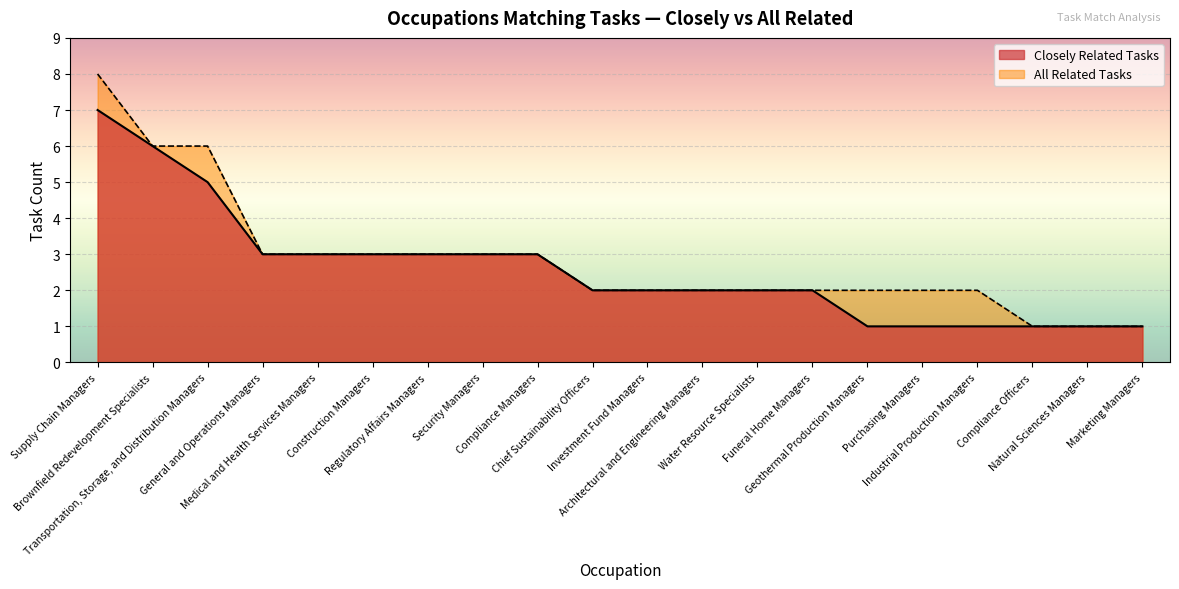

List the series in order of their peak value, highest first.

All Related Tasks, Closely Related Tasks